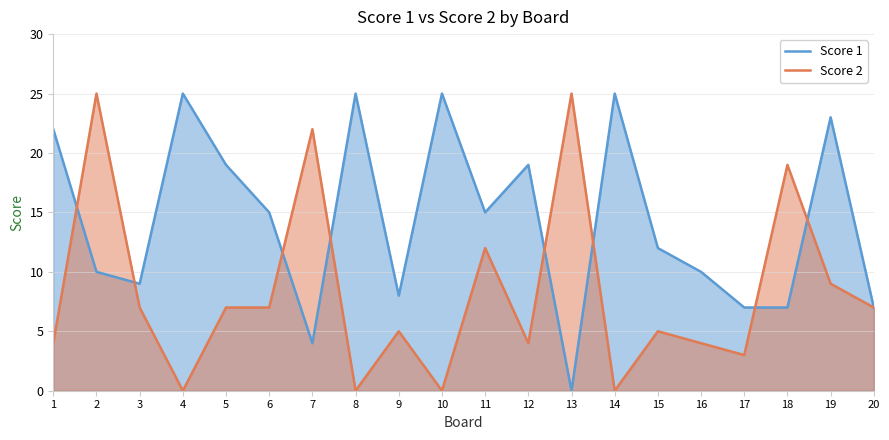

Reading left to right, extract all data points from this chart.

Score 1: 22	10	9	25	19	15	4	25	8	25	15	19	0	25	12	10	7	7	23	7
Score 2: 4	25	7	0	7	7	22	0	5	0	12	4	25	0	5	4	3	19	9	7